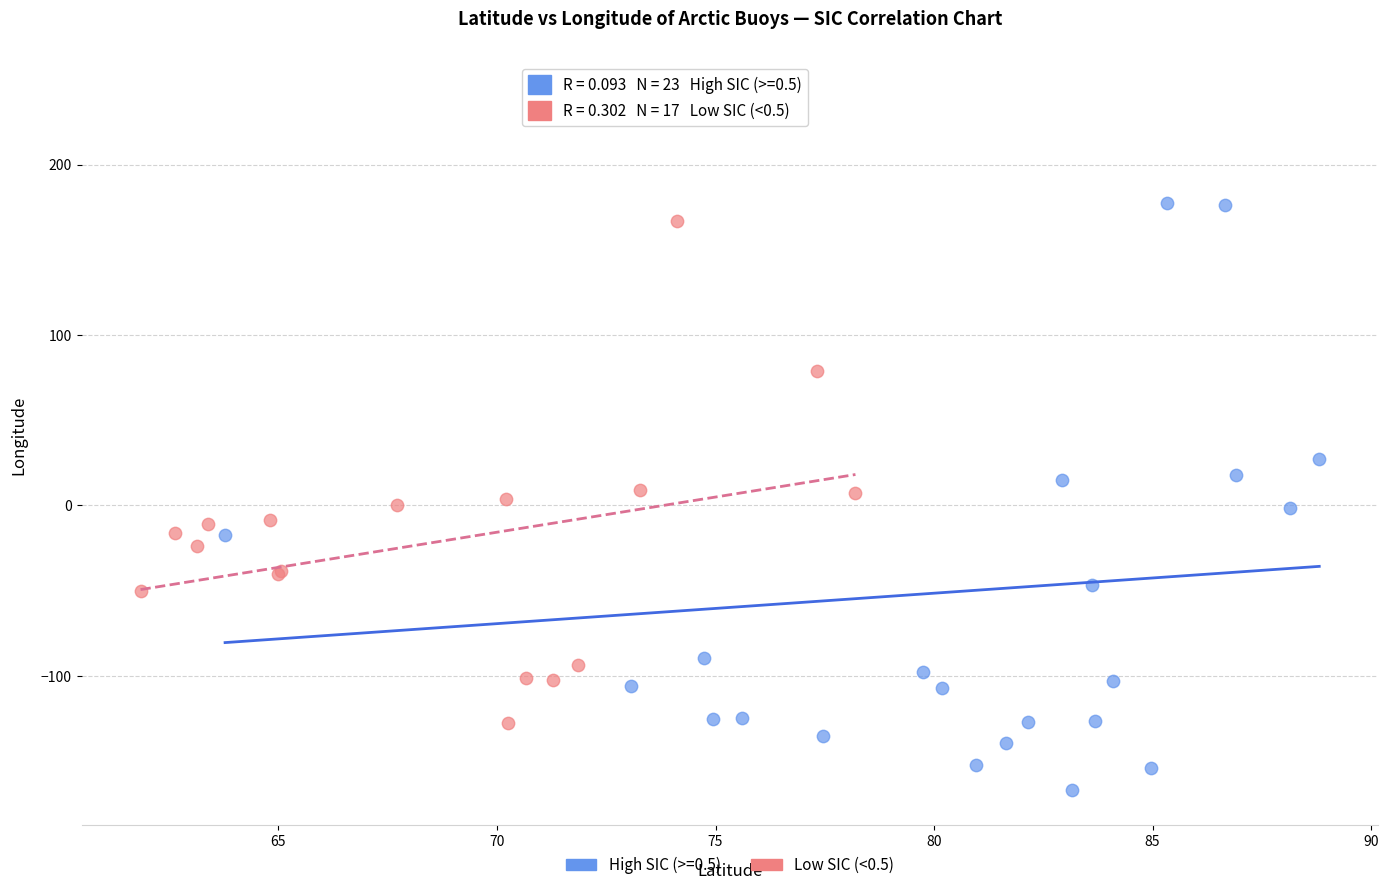

Which series has the widest spread of Y values?

High SIC (>=0.5)